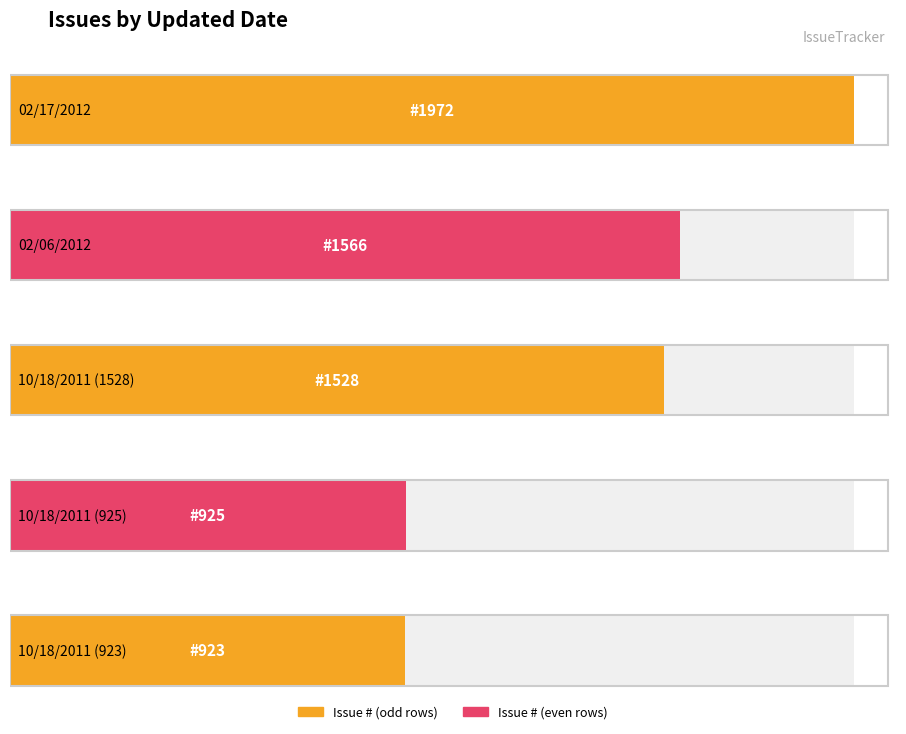

At which category does the chart reach its peak across all series?

02/17/2012